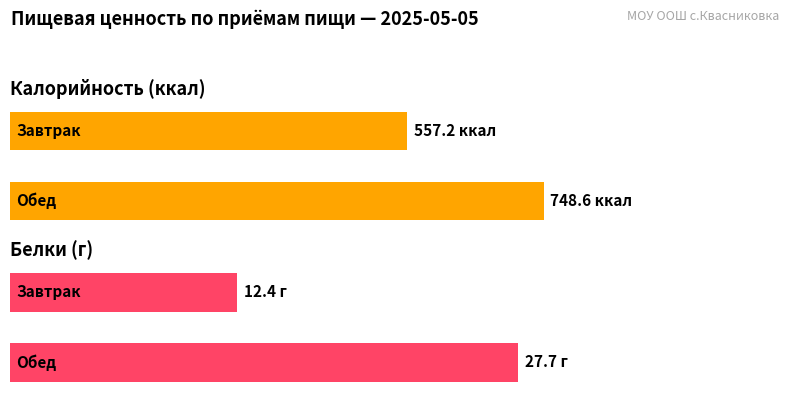

Is the value of Калорийность at Обед greater than the value of Белки at Обед?

Yes